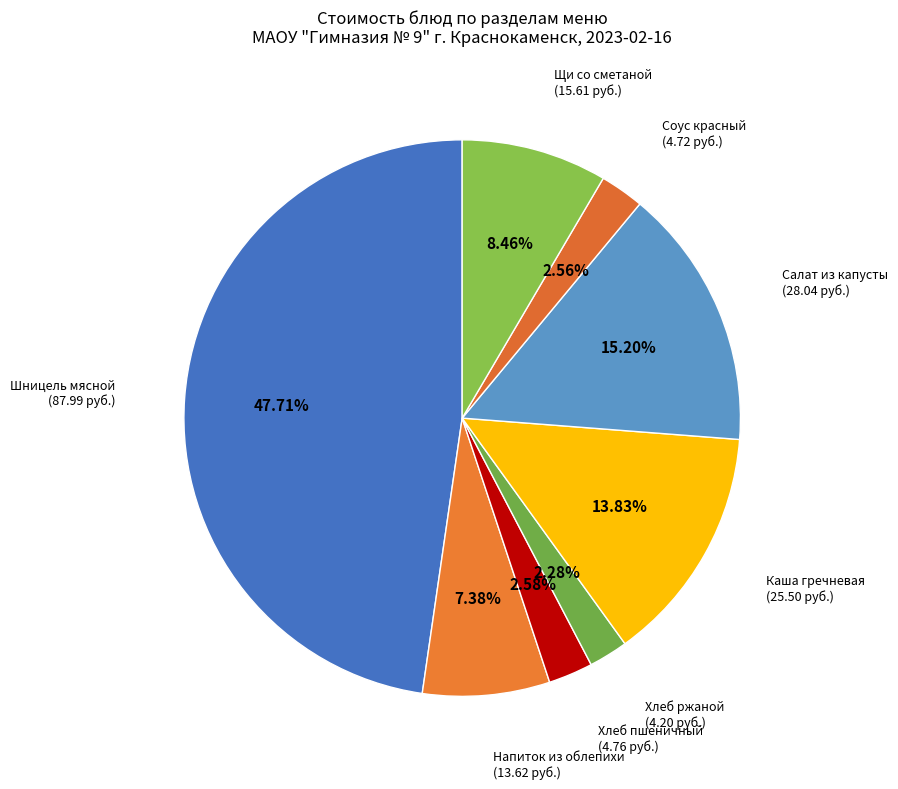

Is Шницель мясной the majority of the pie?

No